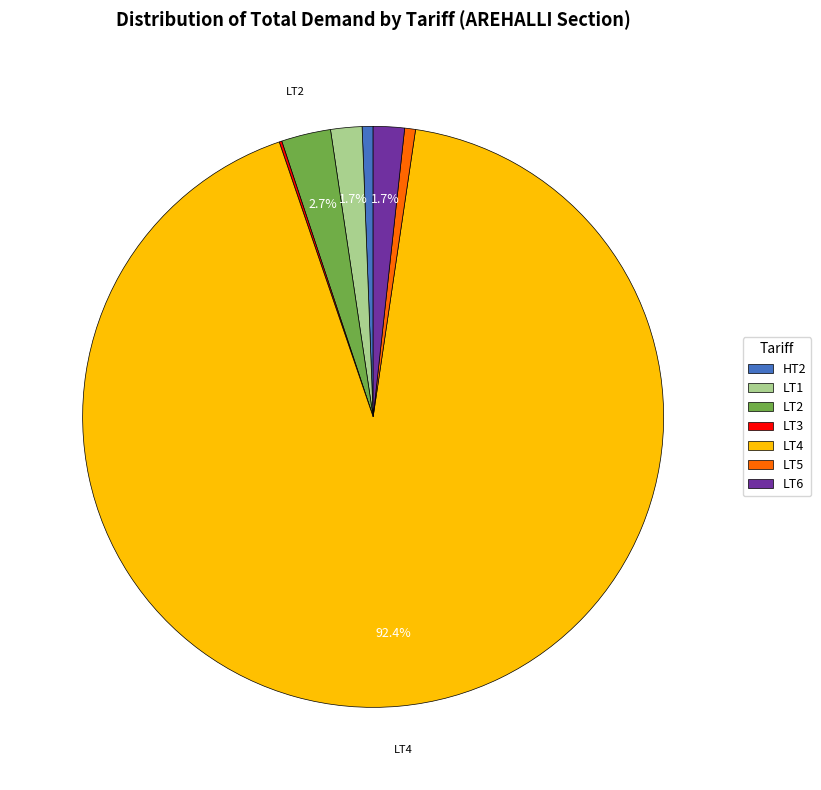

Is it true that LT4 is 99% of the pie?

False